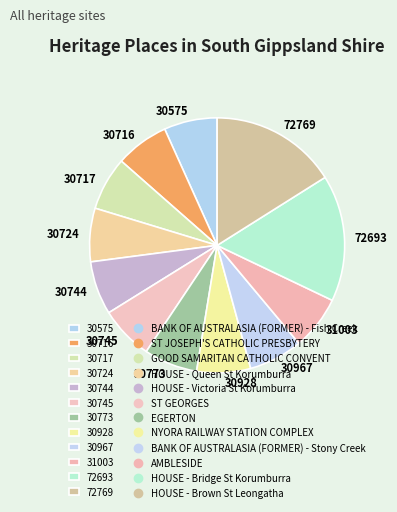

How many segments does this pie chart have?

12